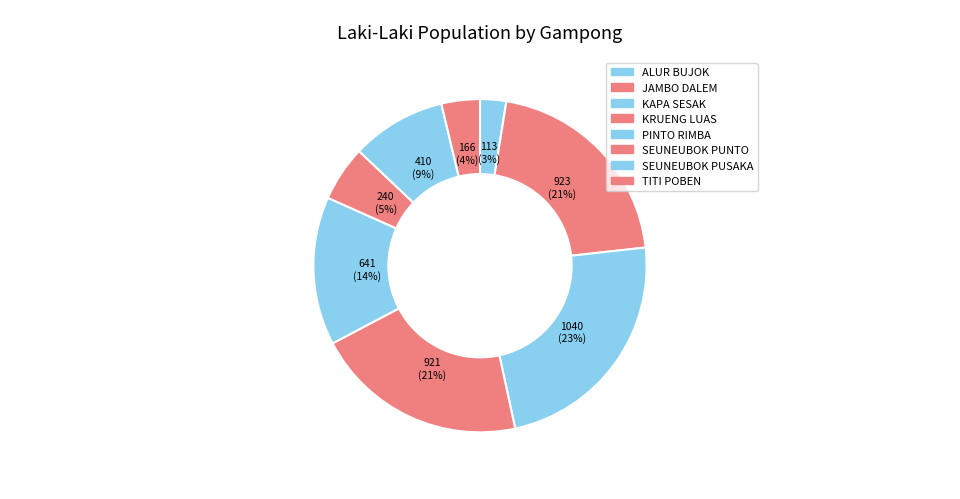

Which slice is the smallest?

ALUR BUJOK